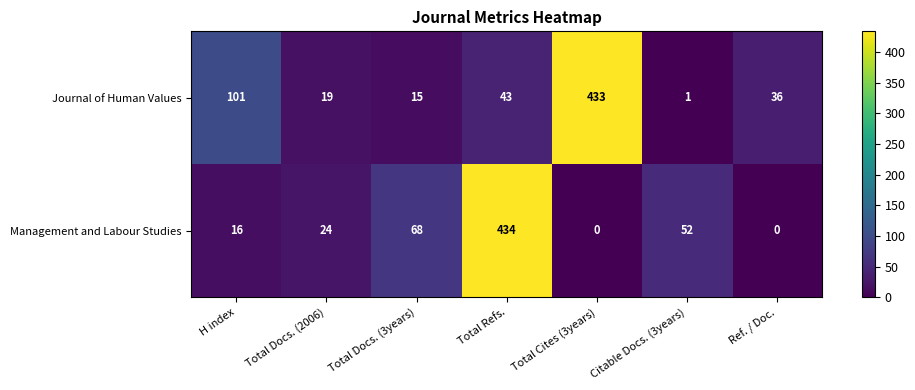

At which category is the sum across all series the highest?

Total Refs.